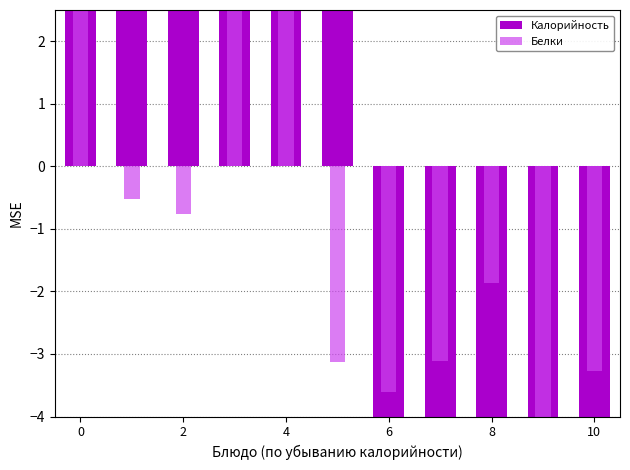

How many values in the Калорийность series exceed 3?

6